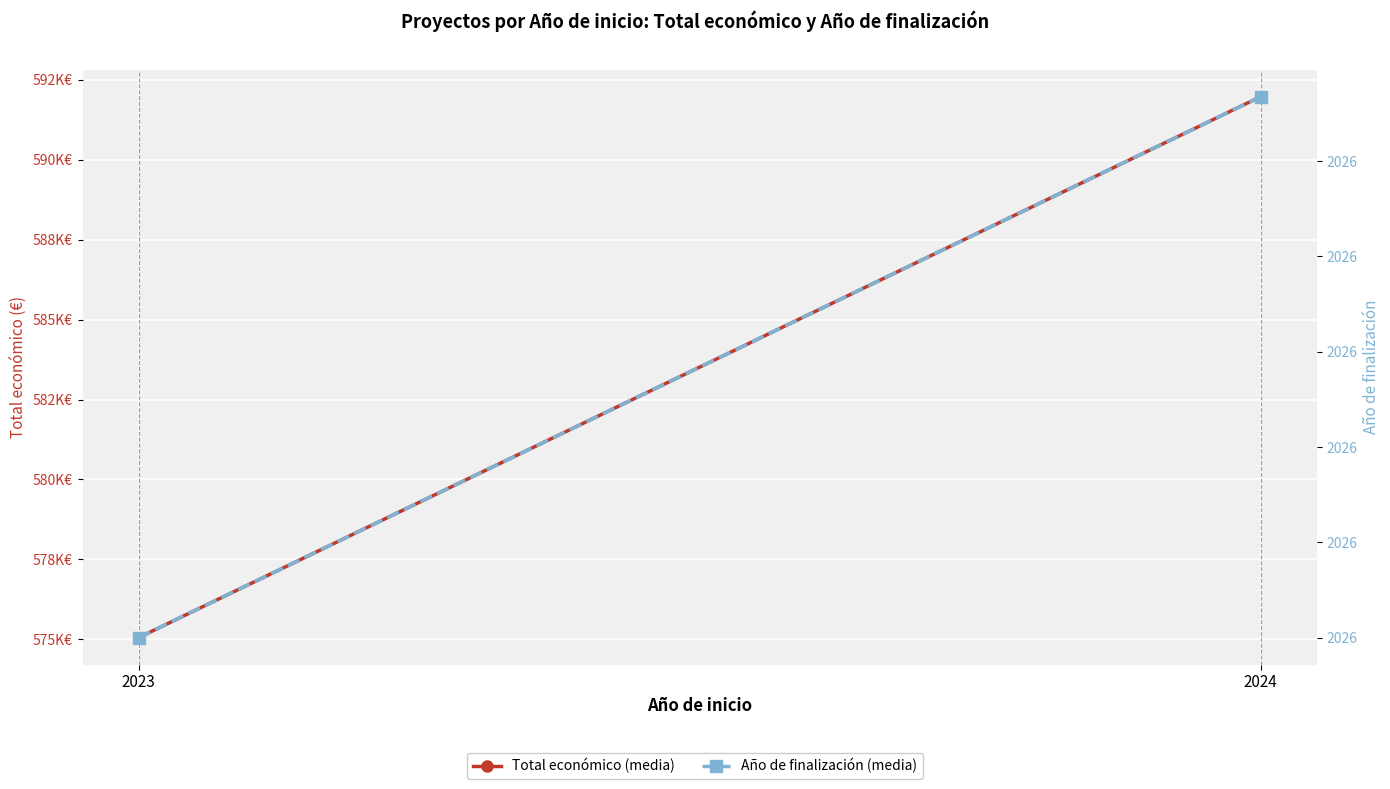

At how many categories does at least one series exceed 309696?

2